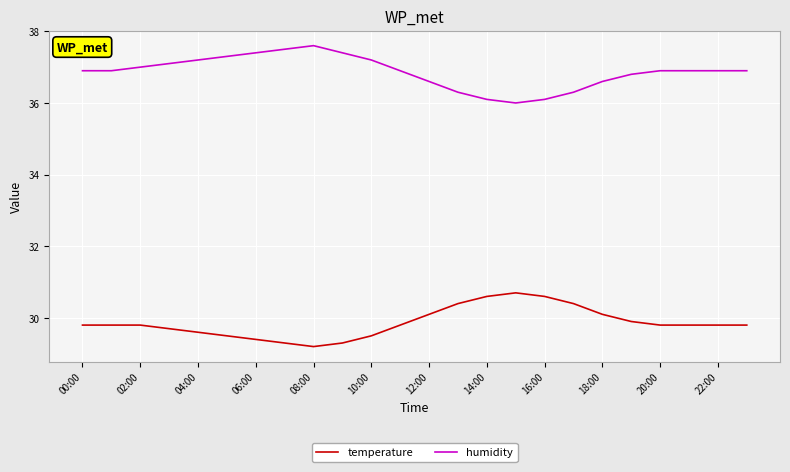

What is the minimum value for humidity?

36.0